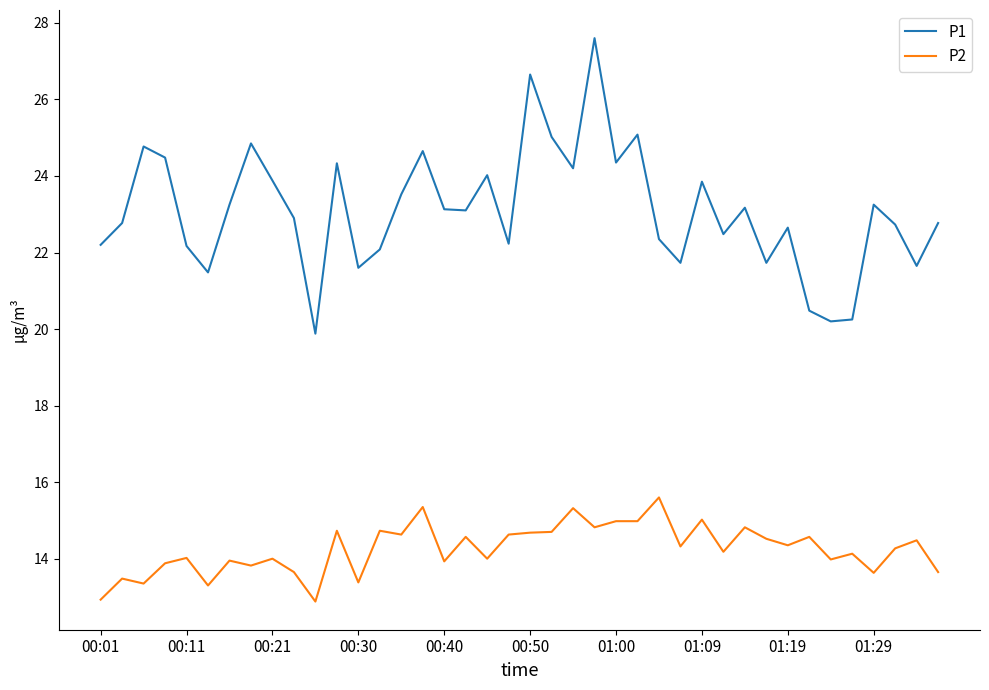

List the series in order of their peak value, lowest first.

P2, P1